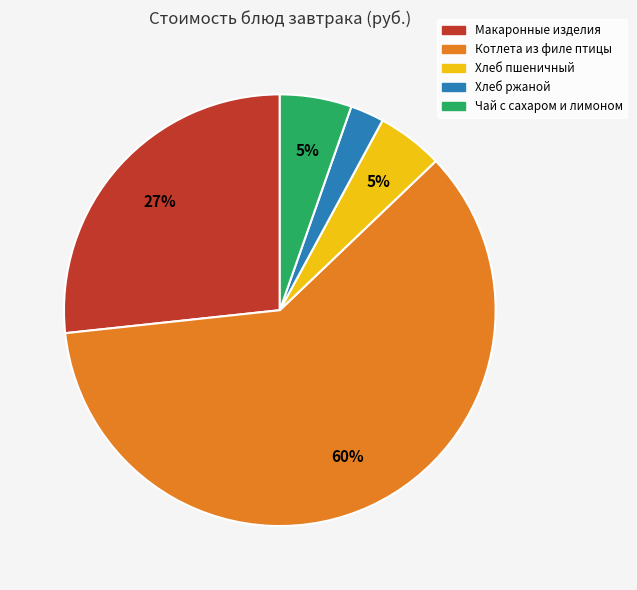

To the nearest percent, what is the average slice percentage?

20%